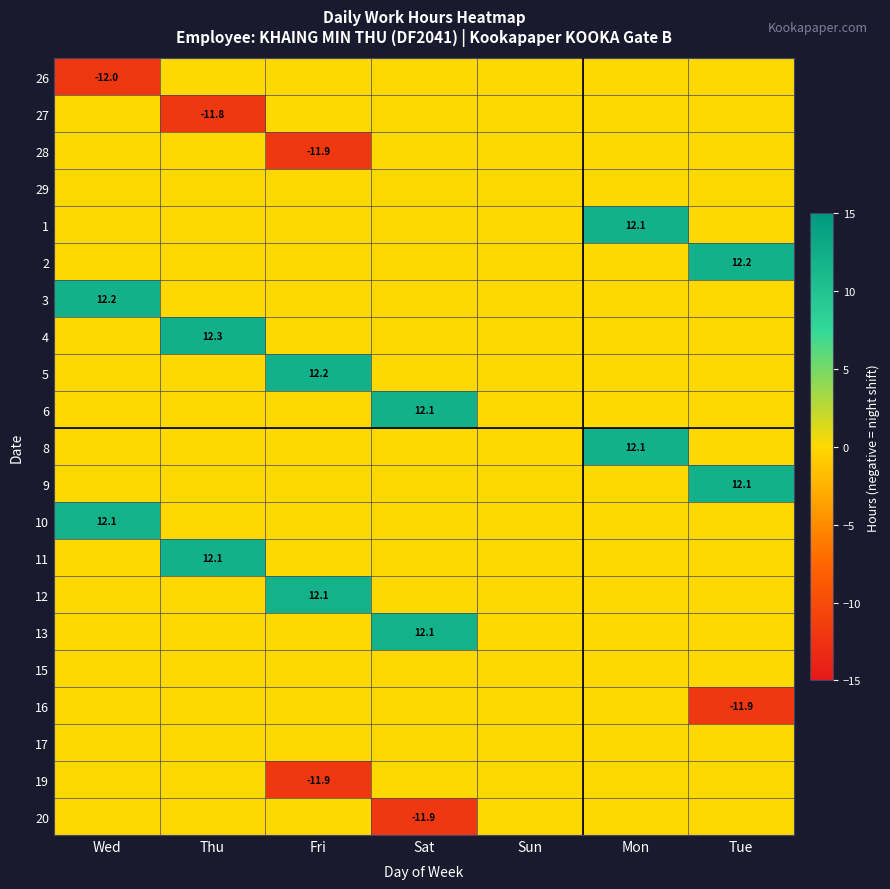

What is the total value across all series at Thu?

12.6